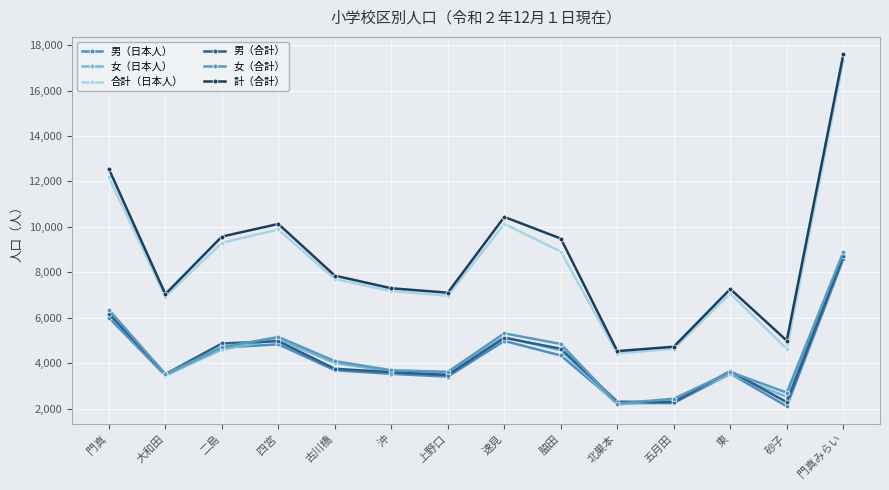

Where does the 女（合計） series first go above 4095?

門真